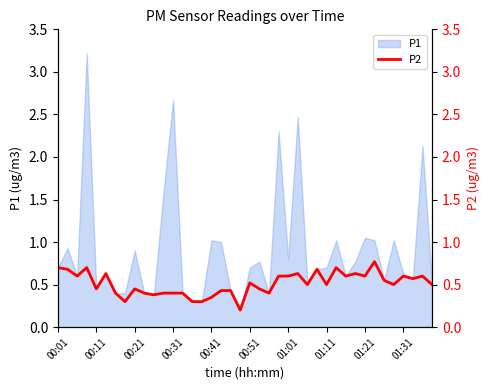

What is the change in value from 15 to 31?

+0.3